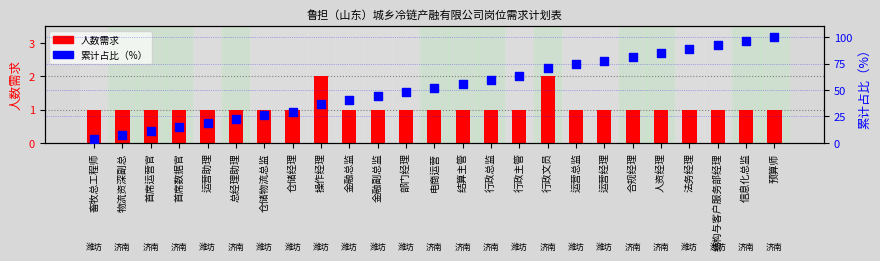

At which category is the sum across all series the highest?

预算师